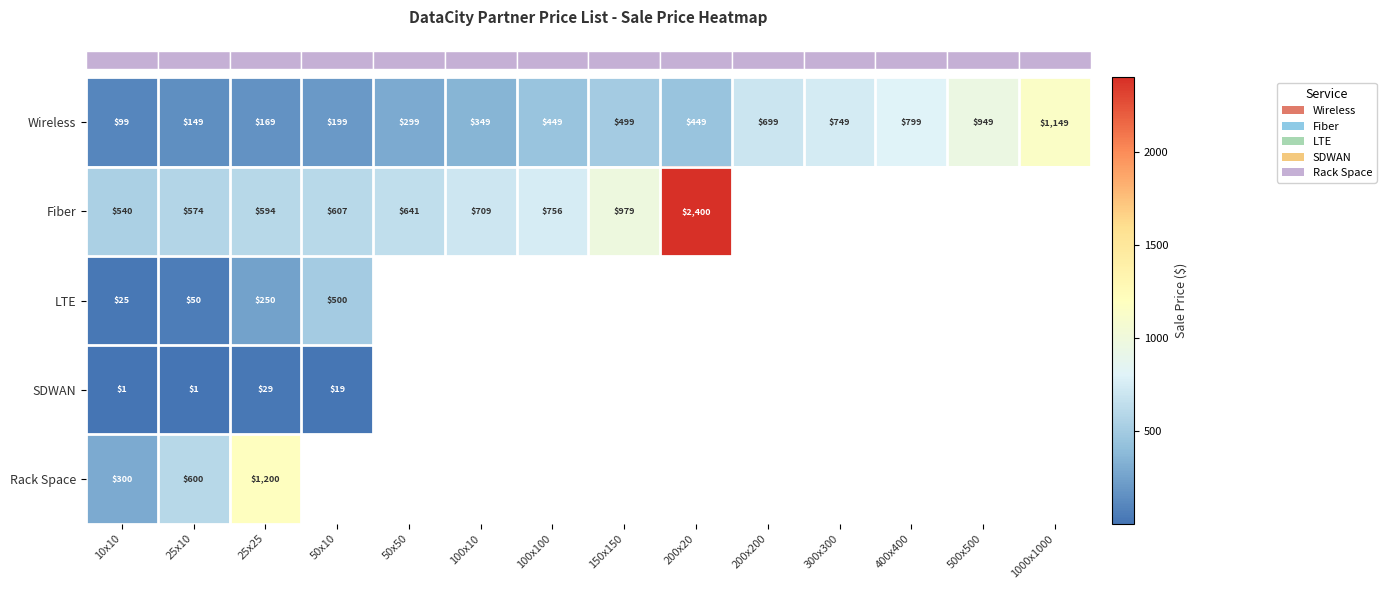

Count the number of categories in the chart.

14